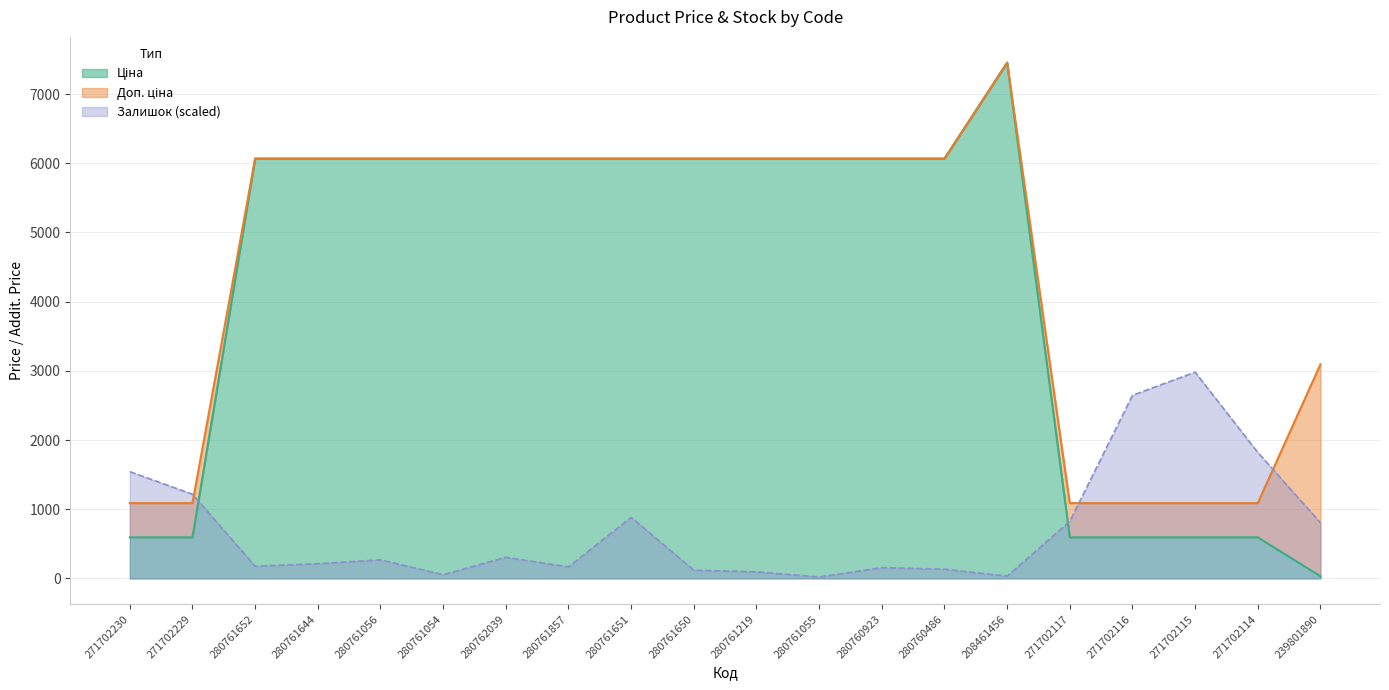

What value does the Доп. ціна series have at 271702229?

1088.8